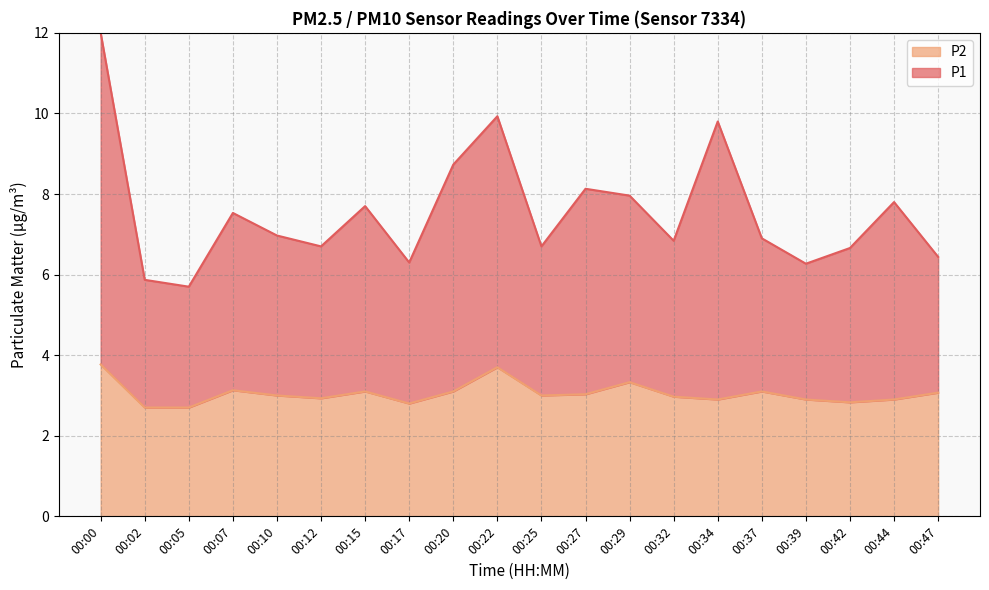

What is the total value across all series at 00:42?

6.7